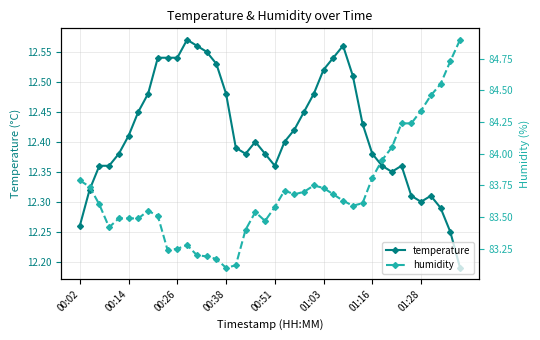

What is the difference between the second highest and minimum values in the temperature series?

0.4